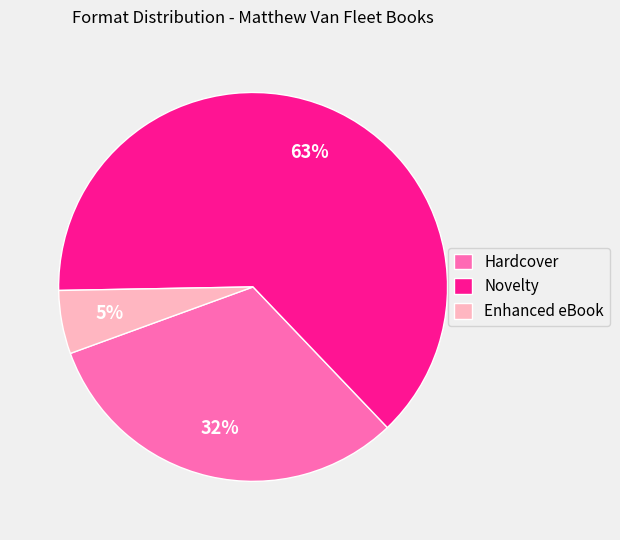

Between Hardcover and Enhanced eBook, which is larger?

Hardcover